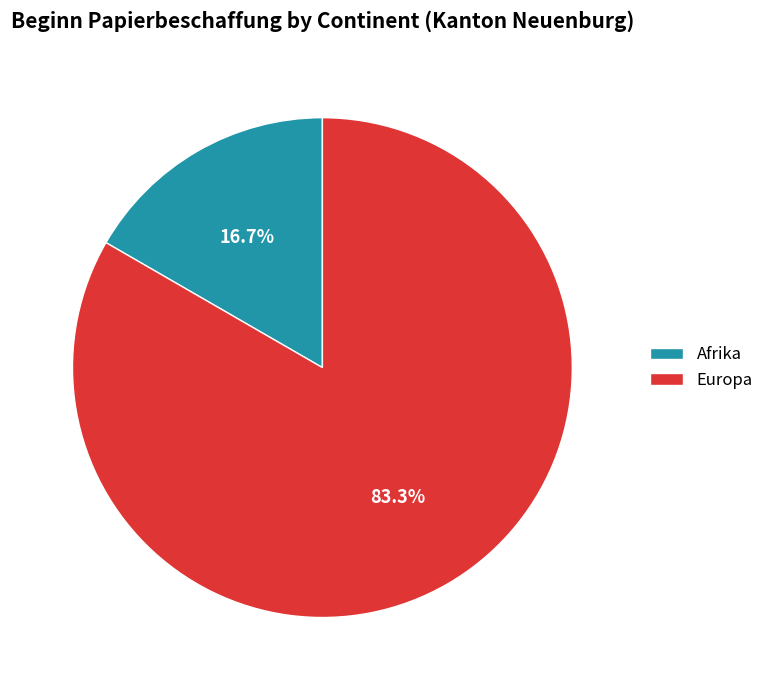

How many segments does this pie chart have?

2